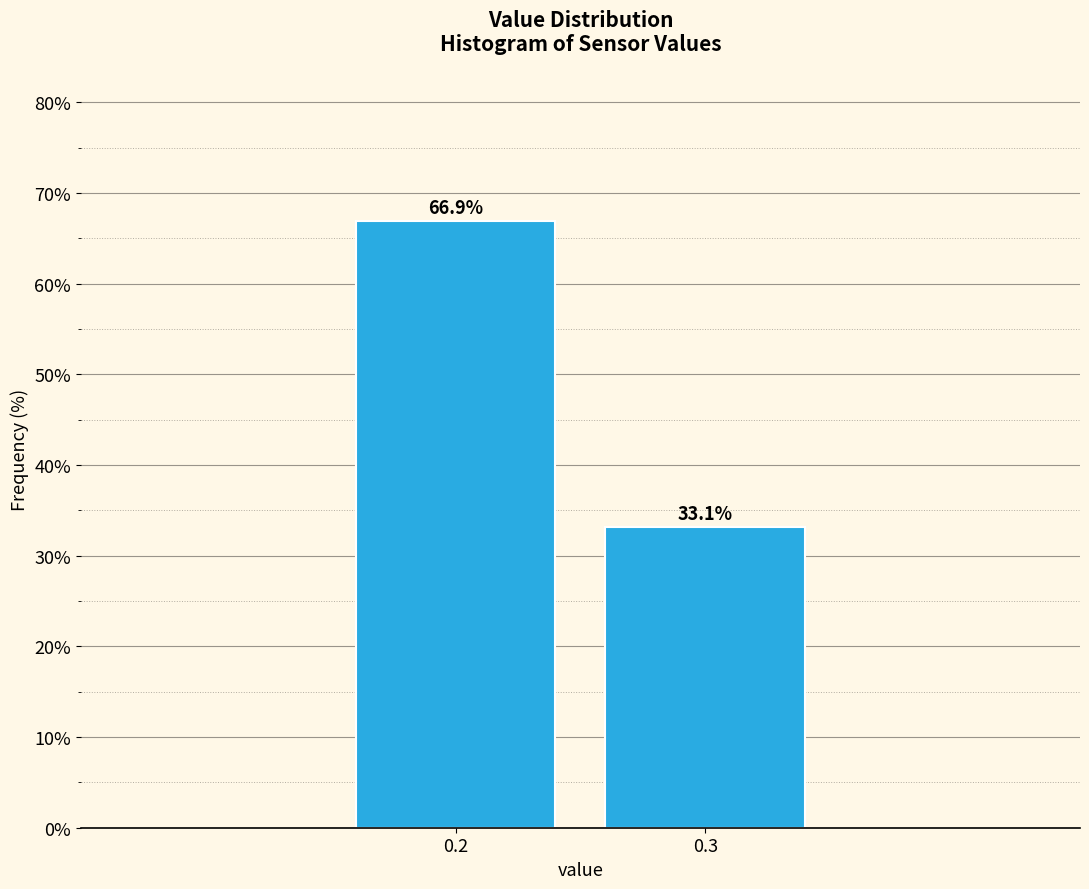

Reading right to left, transcribe all the data shown in this chart.

33.1	66.9